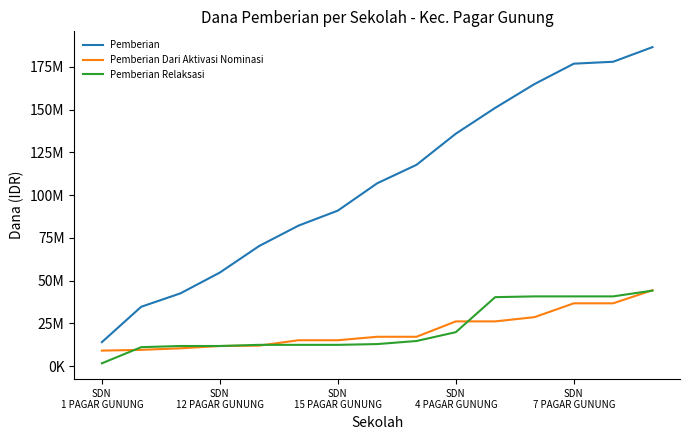

True or false: Pemberian and Pemberian Relaksasi cross at least once.

False